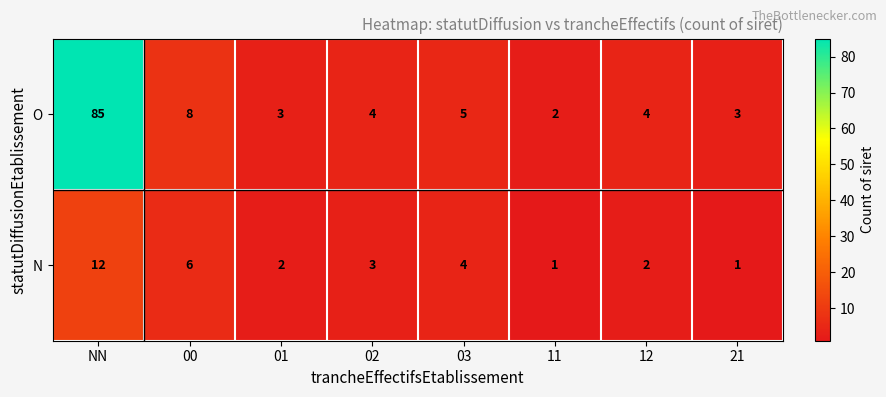

What is the total value across all series at 00?

14